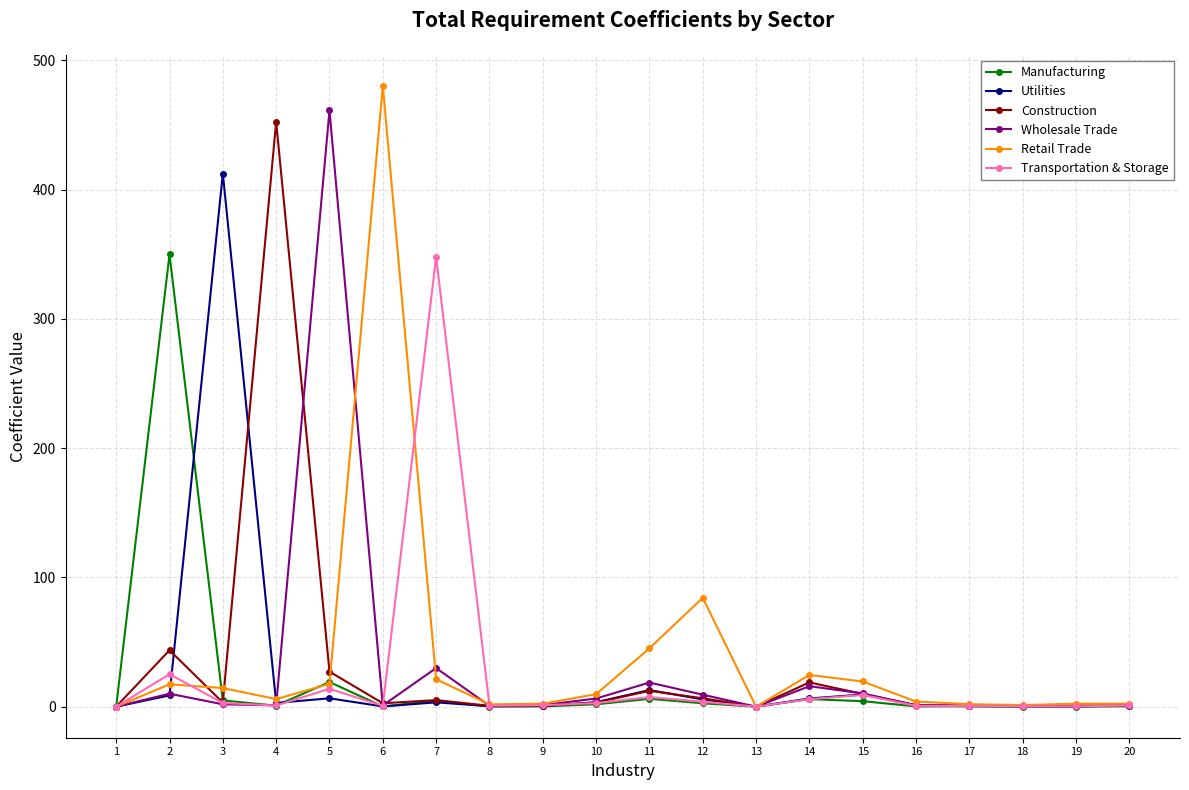

Which series changed the most between 4 and 10?

Construction